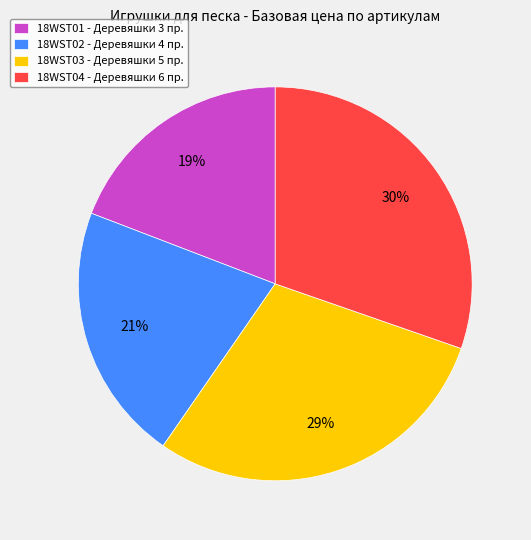

To the nearest percent, what is the difference between the 18WST02 and 18WST04 slice percentages?

9%